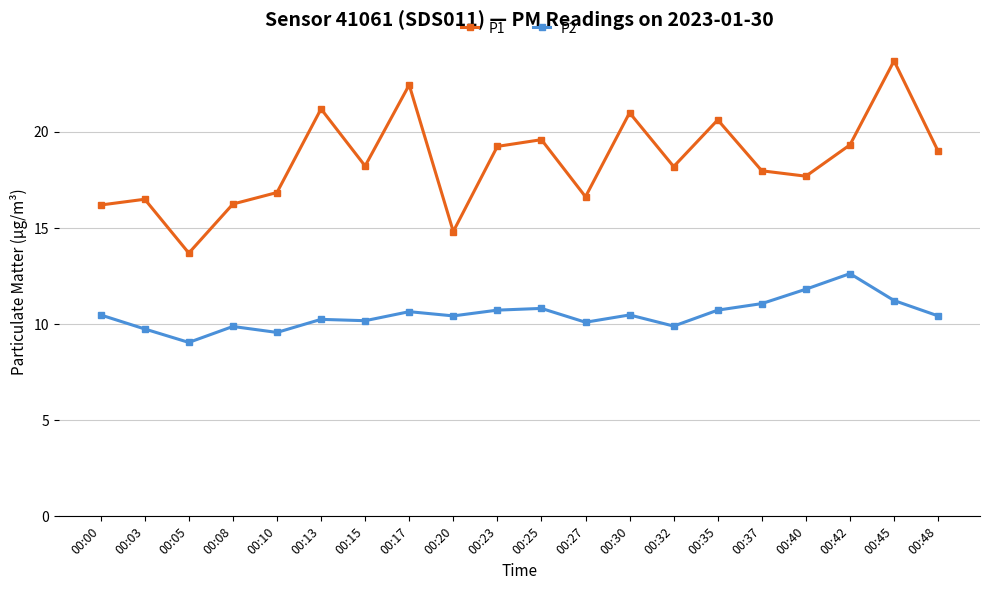

At 00:37, list the series in order from smallest to largest.

P2, P1